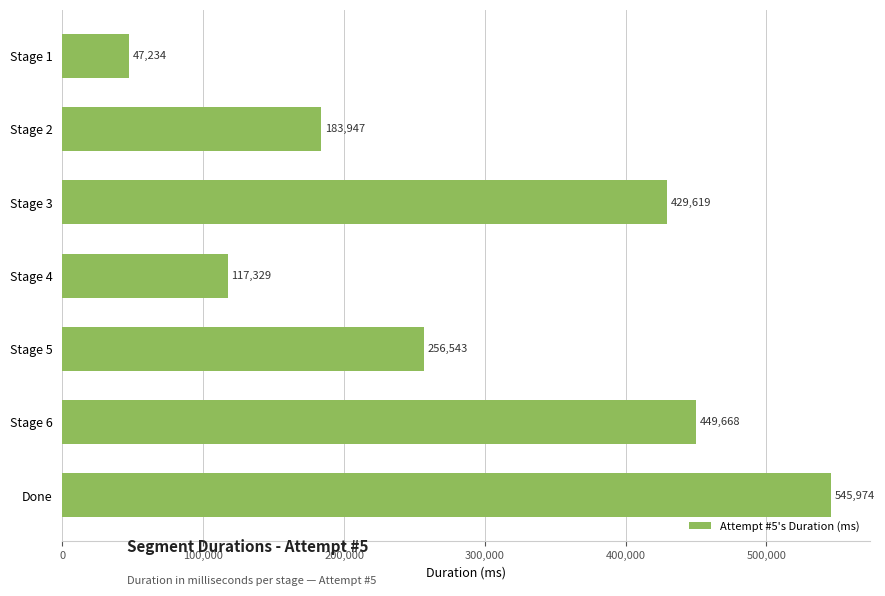

The value at Stage 4 is 117329. True or false?

True